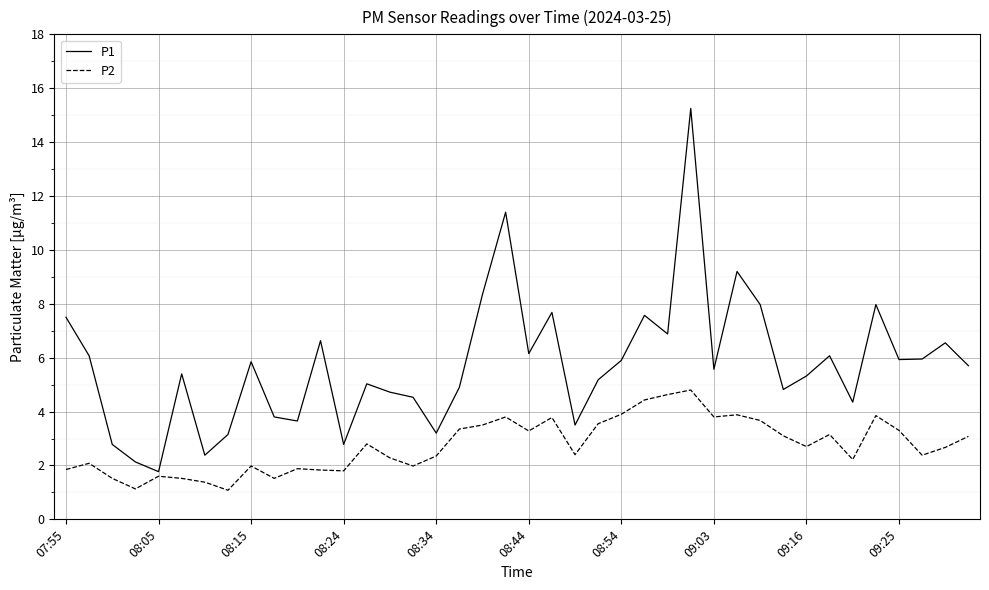

In P2, how many points are lower than both neighbors (excluding endpoints)?

11